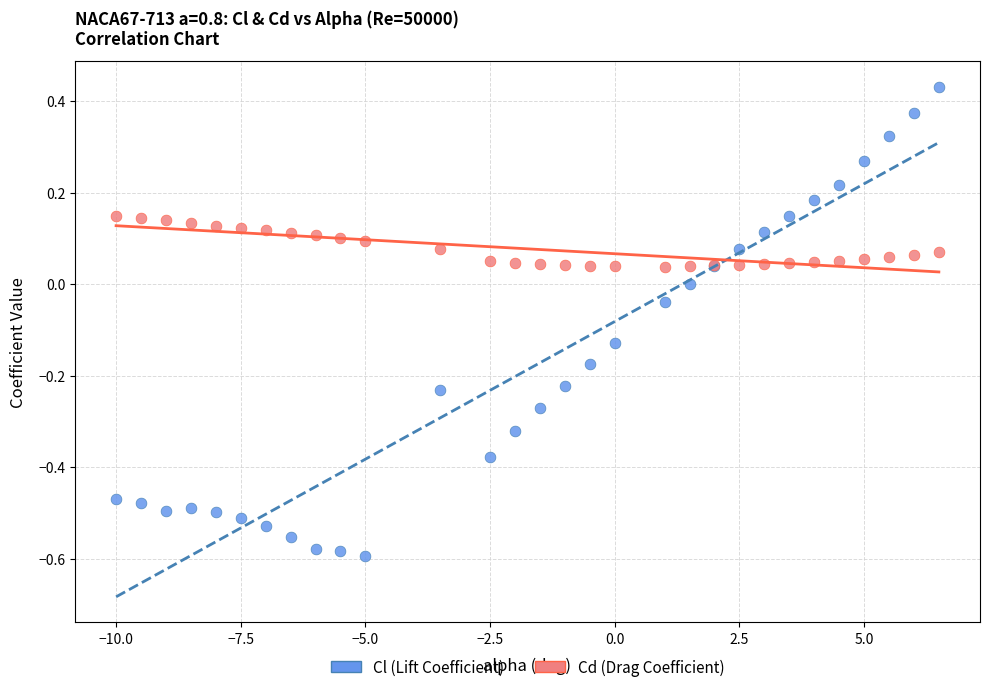

Which series contains the highest Y value?

Cl (Lift Coefficient)